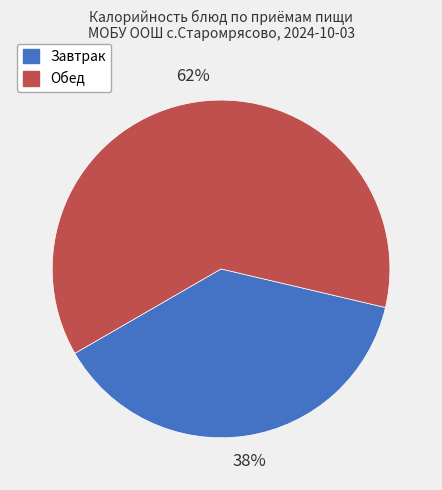

What is the majority slice?

Обед